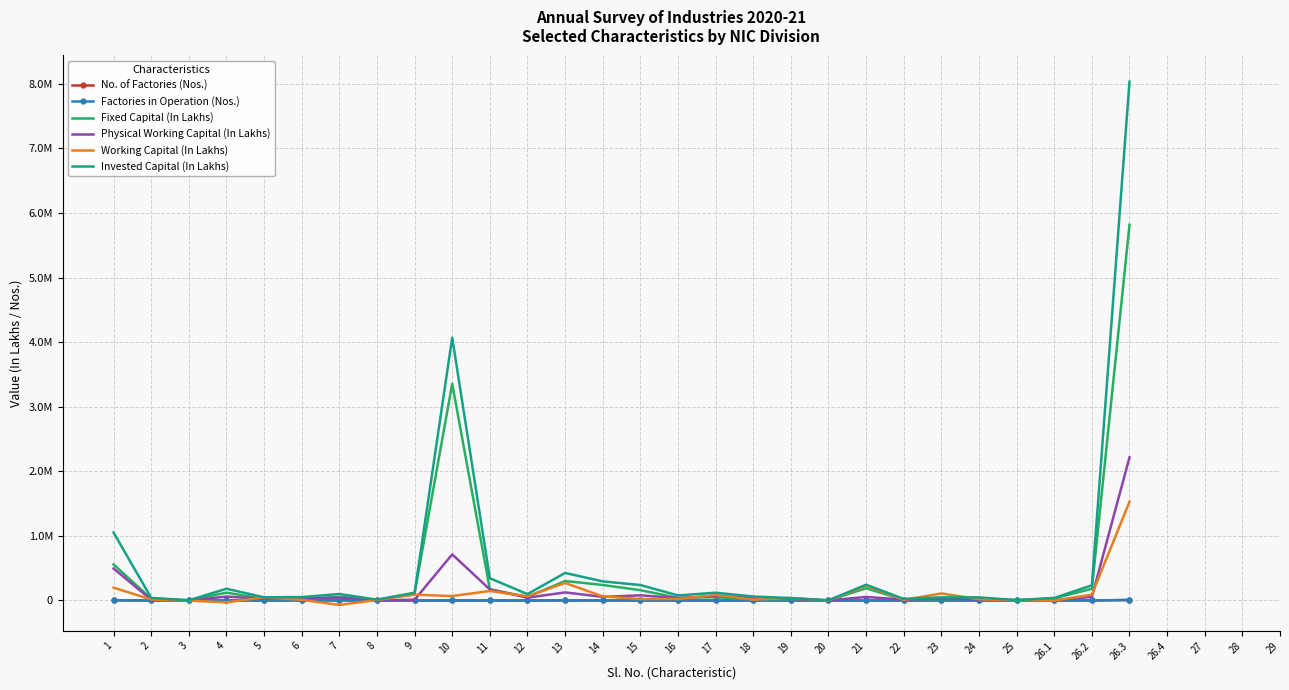

What is the average value of the Factories in Operation (Nos.) series?

497